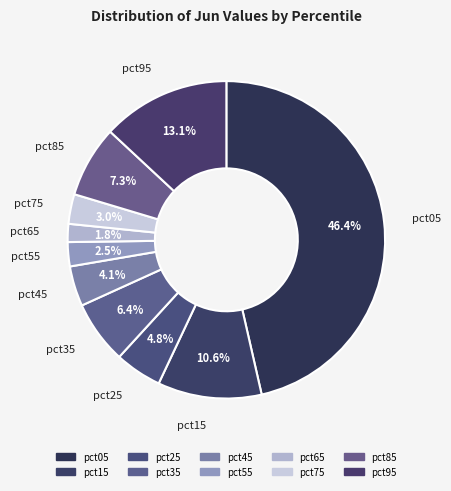

Between pct95 and pct15, which is larger?

pct95